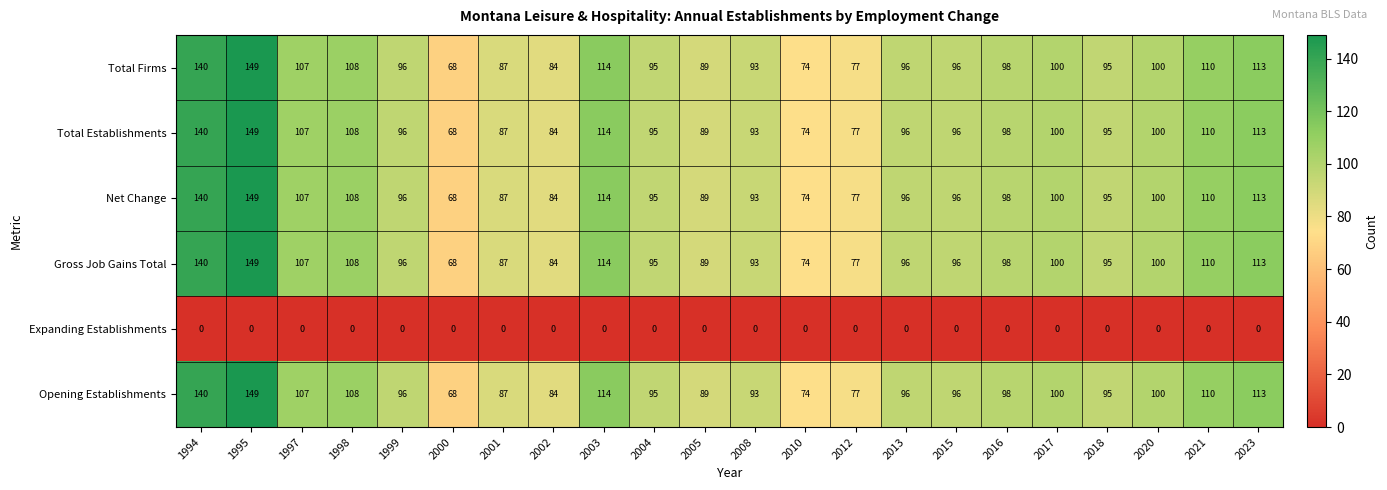

At which label does Total Establishments reach its peak?

1995